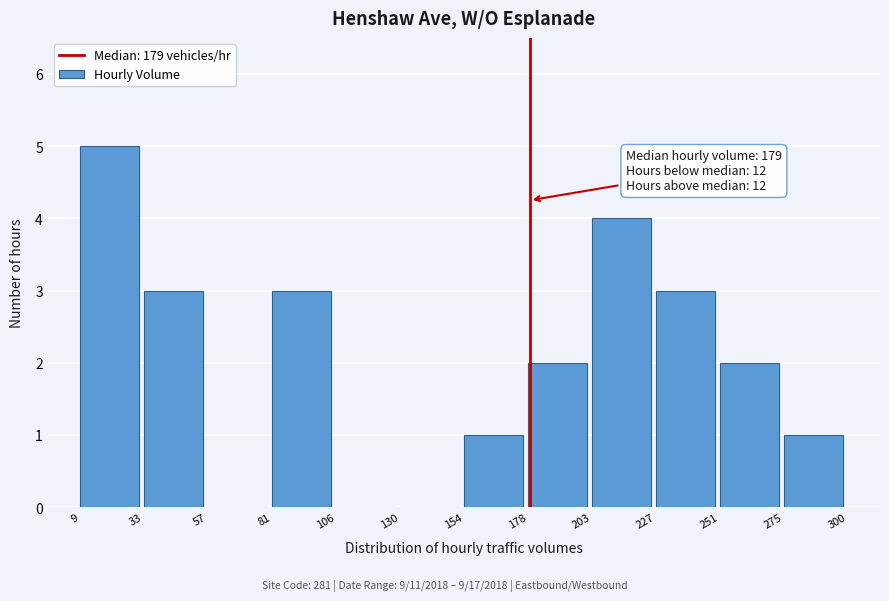

Which range on the x-axis has the tallest bar?

9 to 33